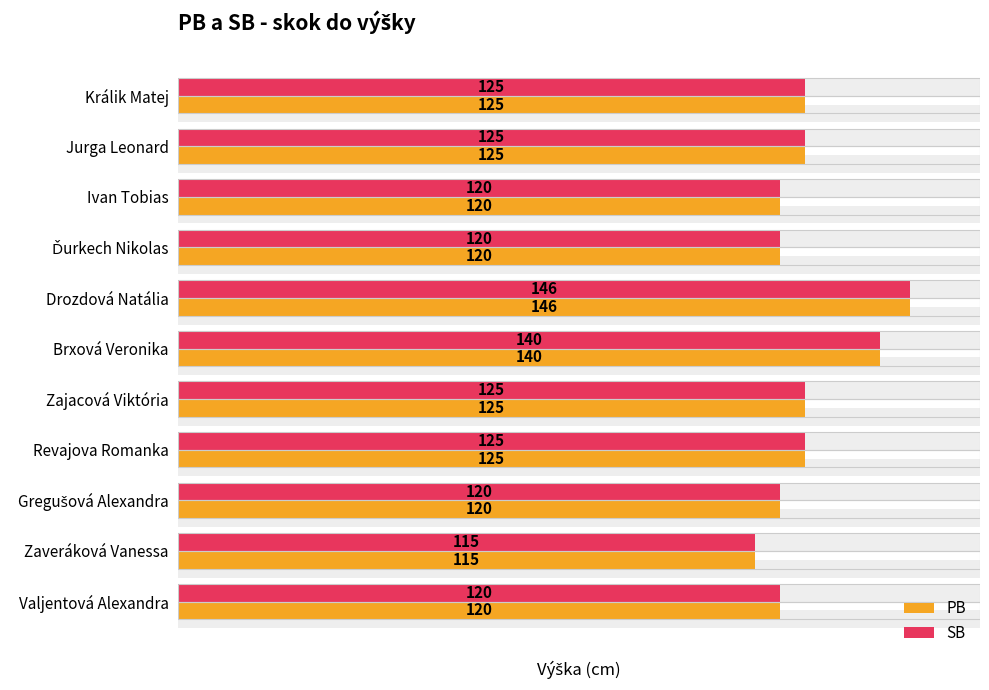

What is the difference between the PB values at Jurga Leonard and Brxová Veronika?

15